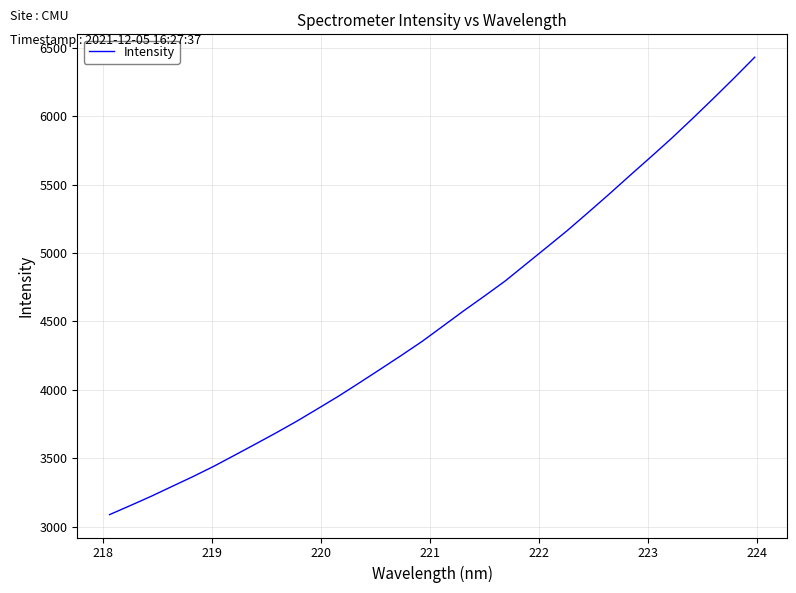

What is the greatest value displayed?

6430.5